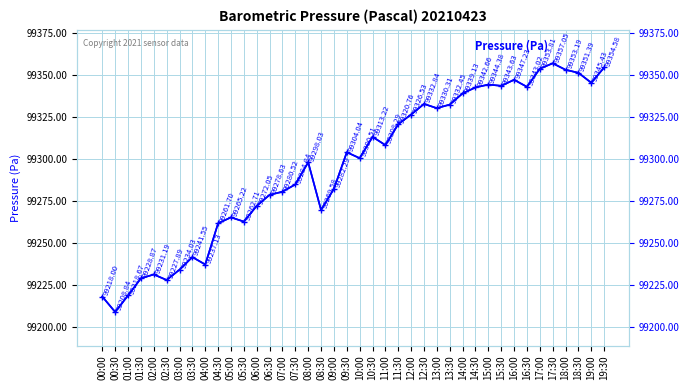

How many values are below 99304?

20